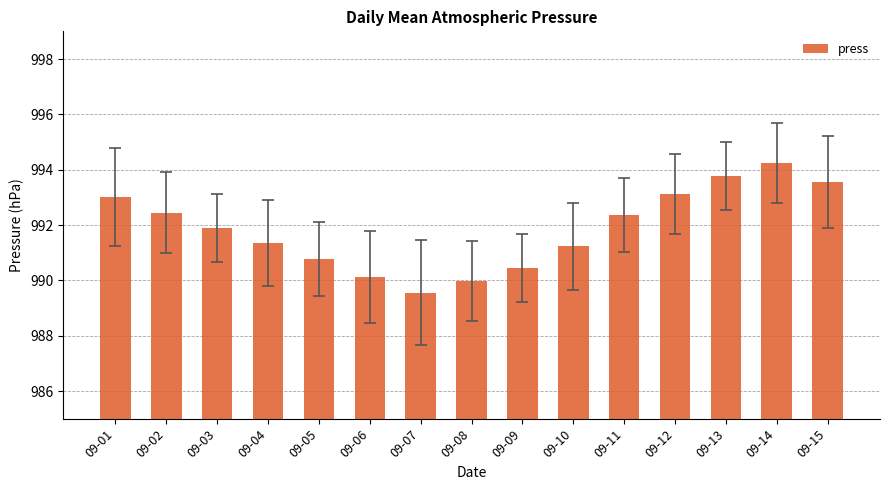

Reading left to right, transcribe all the data shown in this chart.

09-01=993.0	09-02=992.5	09-03=991.9	09-04=991.3	09-05=990.8	09-06=990.1	09-07=989.6	09-08=990.0	09-09=990.5	09-10=991.2	09-11=992.4	09-12=993.1	09-13=993.8	09-14=994.2	09-15=993.6